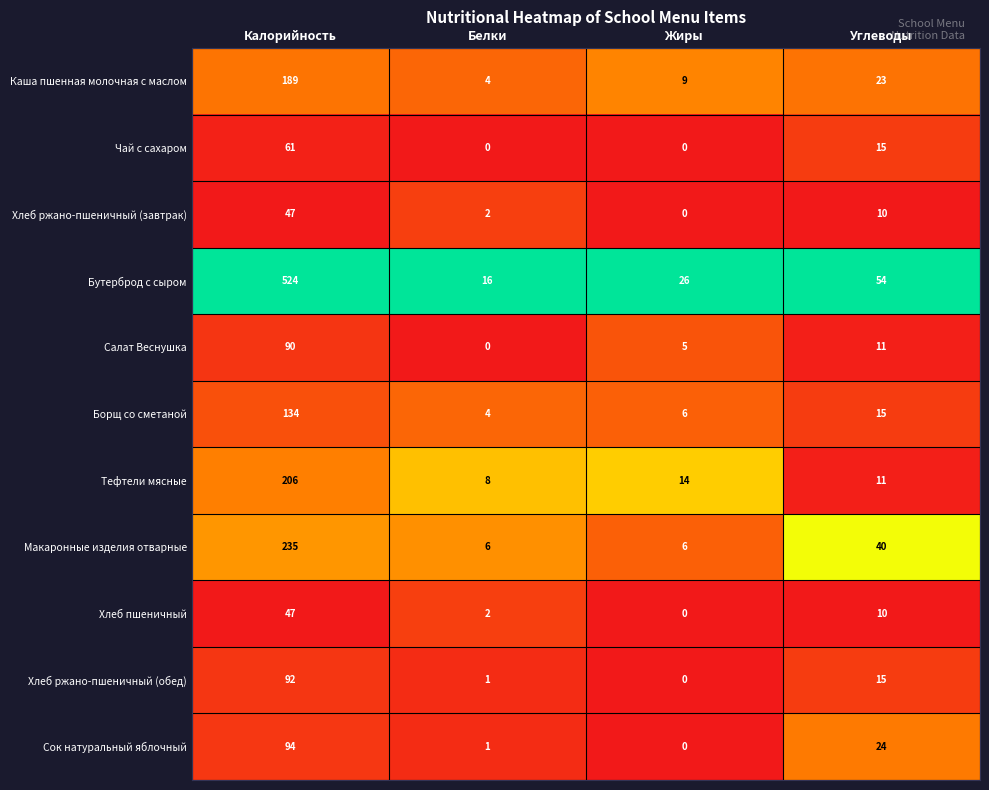

Between Калорийность and Жиры, which series saw the biggest shift?

Бутерброд с сыром